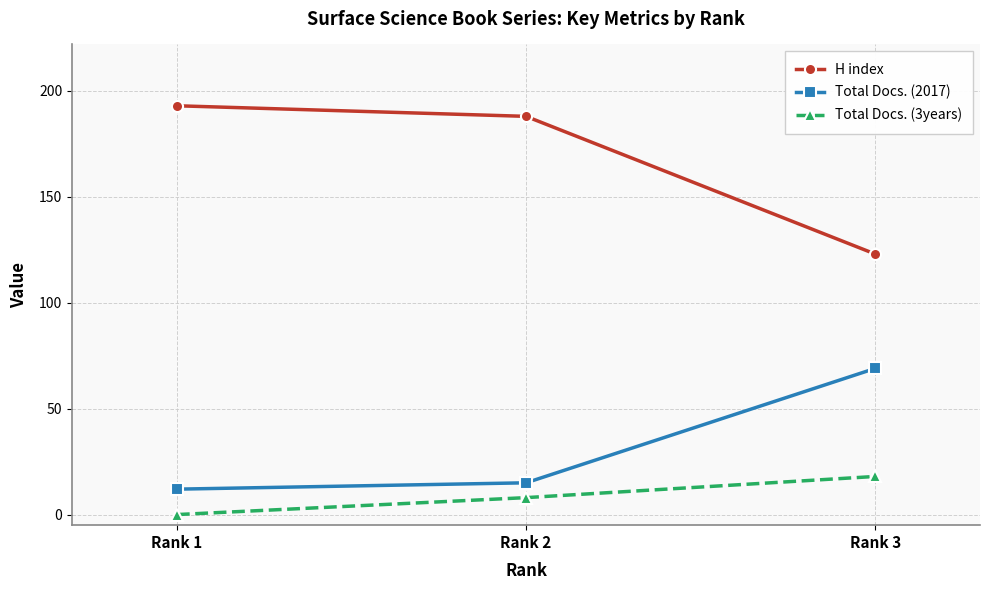

Reading left to right, list all the values displayed in this chart.

H index: Rank 1=193	Rank 2=188	Rank 3=123
Total Docs. (2017): Rank 1=12	Rank 2=15	Rank 3=69
Total Docs. (3years): Rank 1=0	Rank 2=8	Rank 3=18